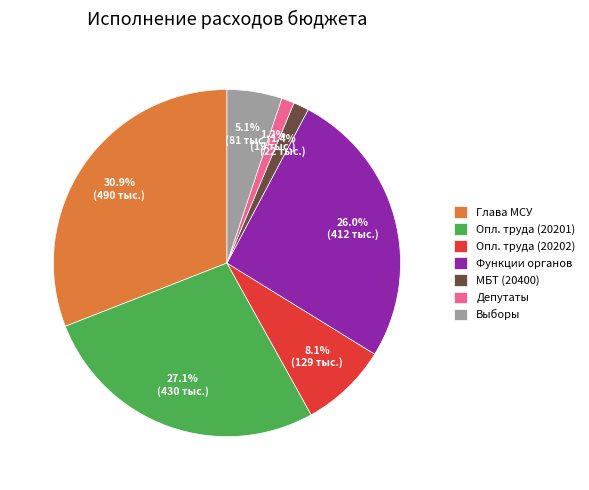

How many segments does this pie chart have?

7